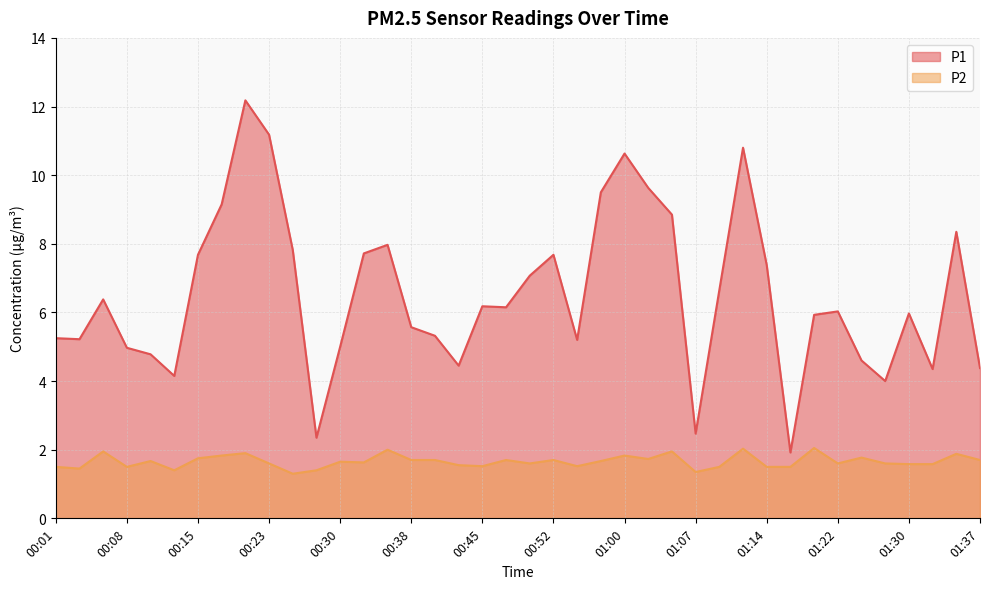

What is the value of the P2 point at the 24th from the left?

1.7